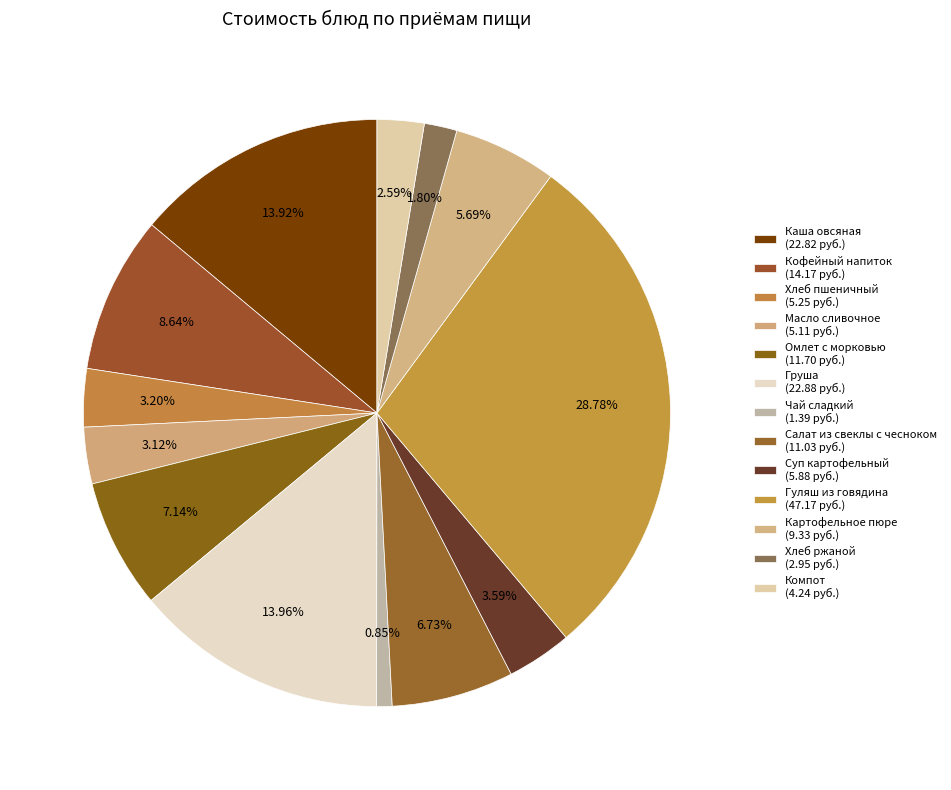

How much of the chart is everything except Хлеб пшеничный?

96.8%